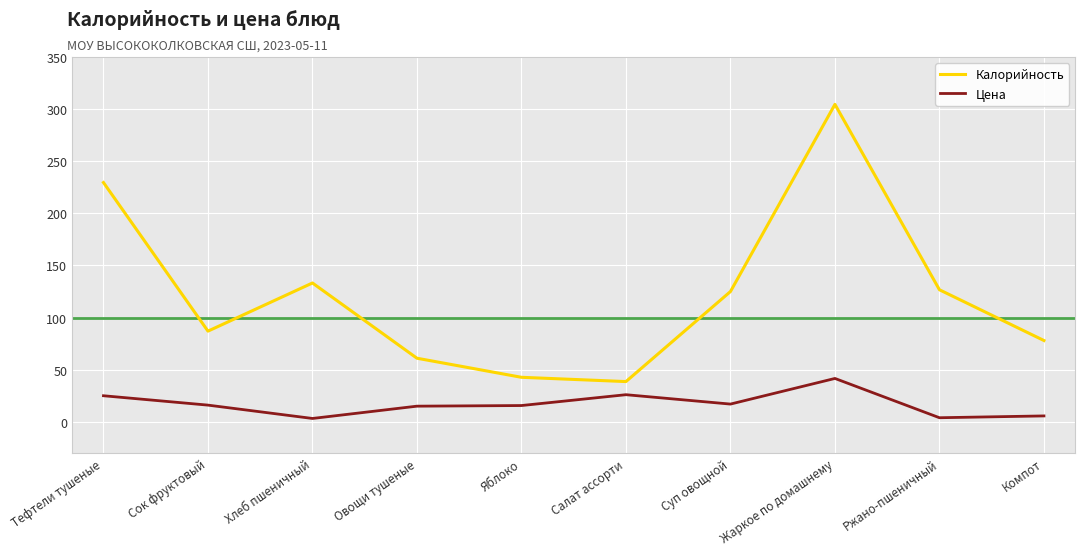

List the series in order of their overall mean, highest first.

Калорийность, Цена